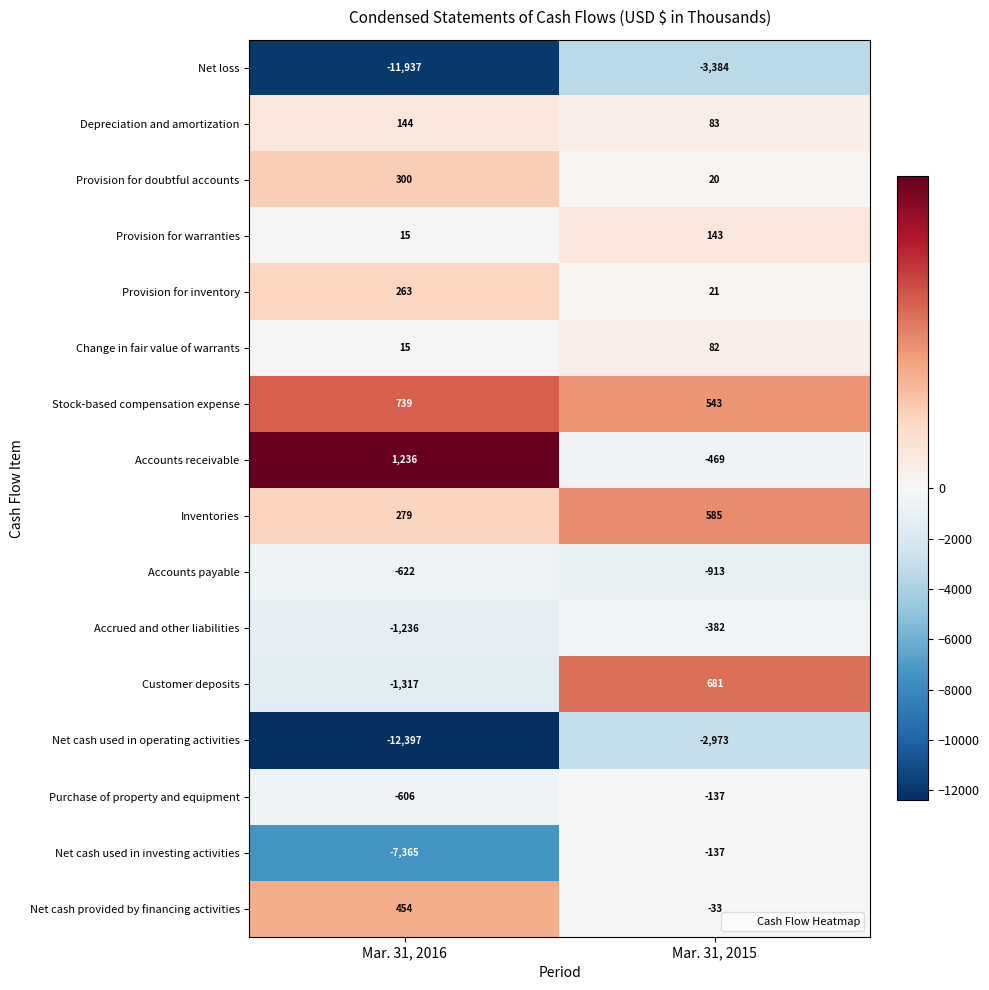

What is the total value across all series at Mar. 31, 2016?

-32035